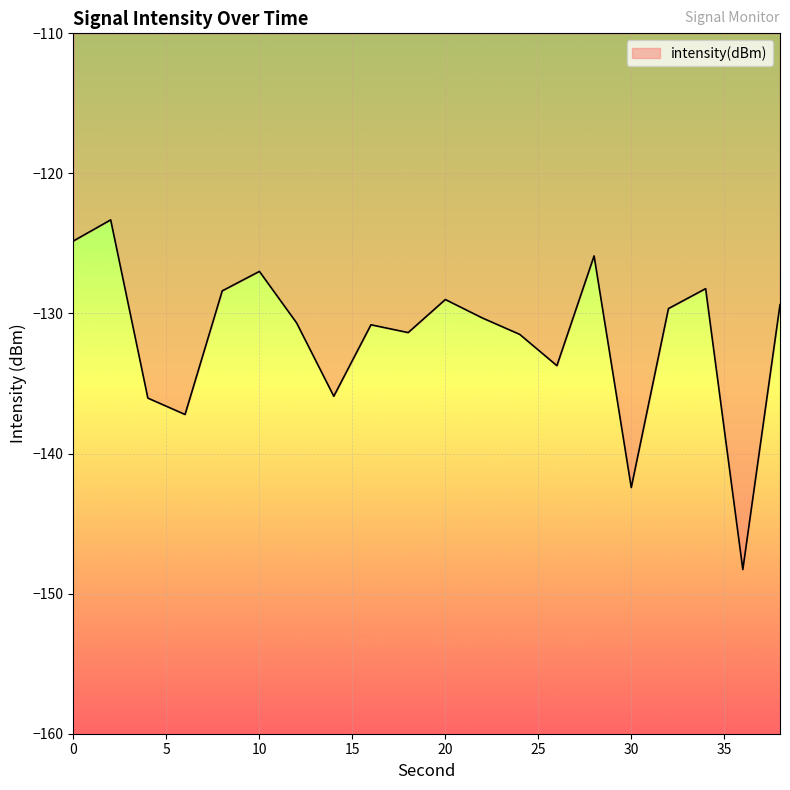

What is the greatest value displayed?

-123.3